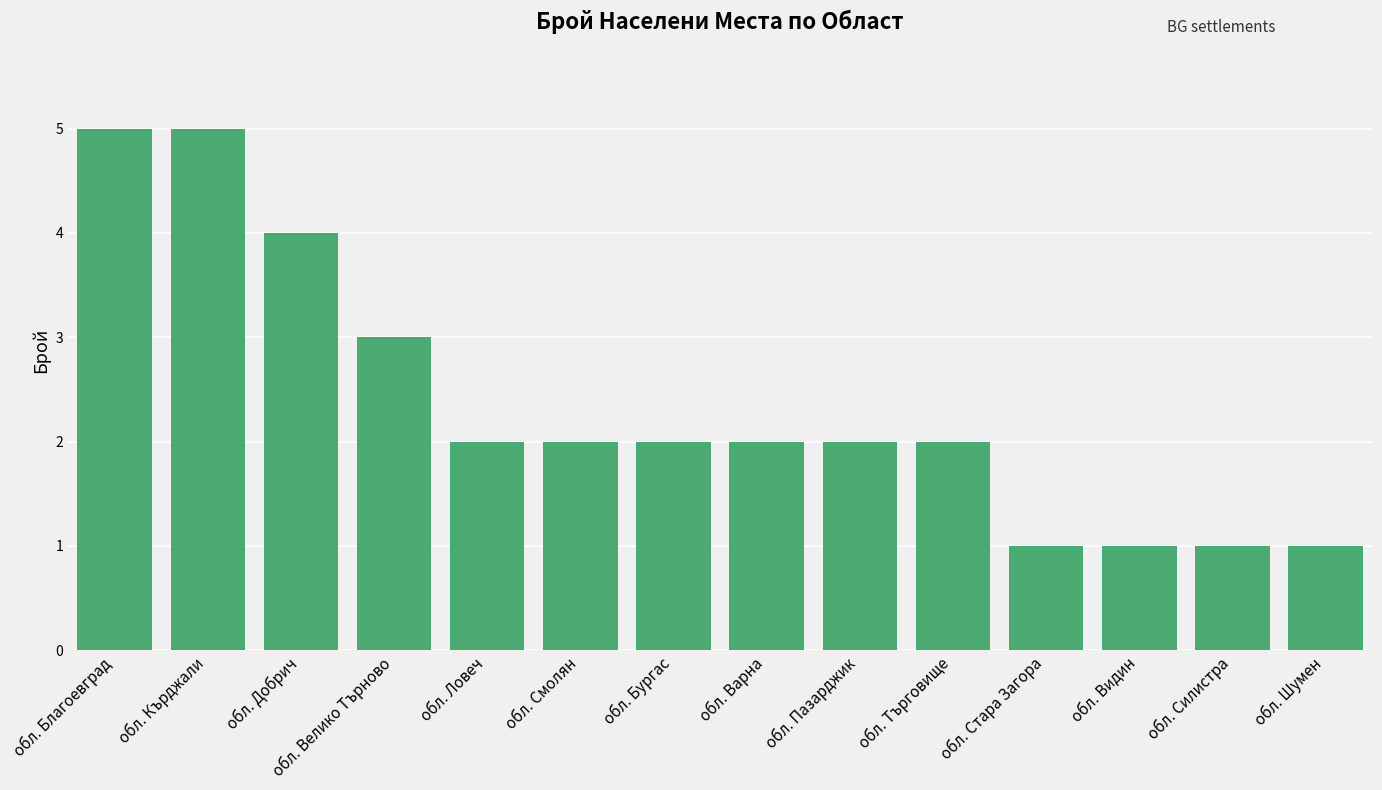

What is the sum of the values at обл. Варна and обл. Бургас?

4